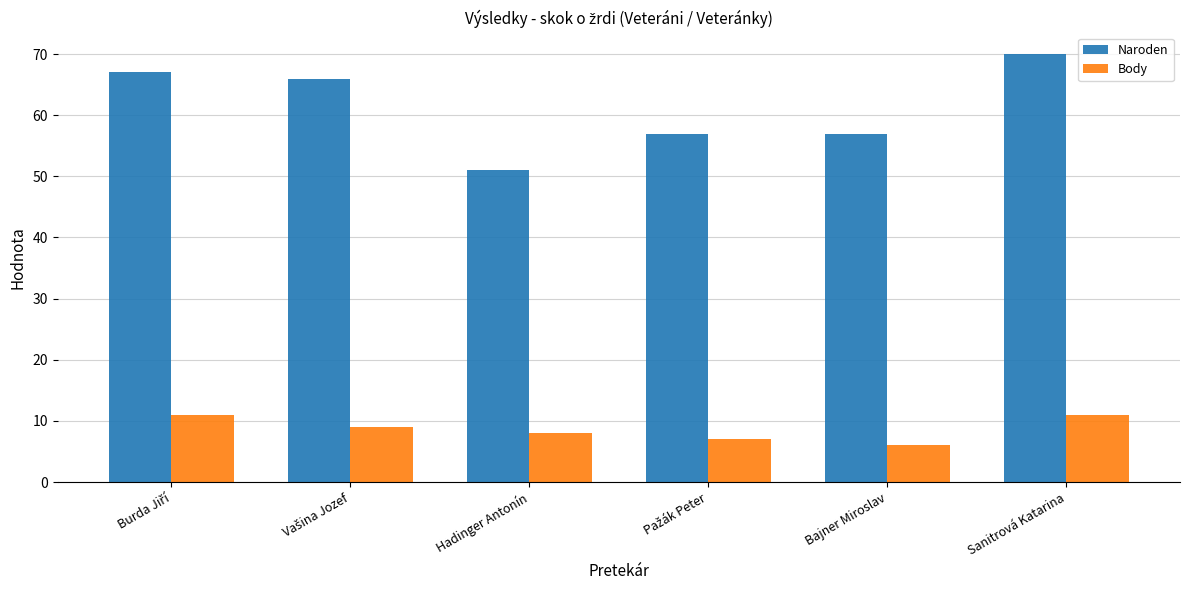

Which series has the largest total across all categories?

Naroden